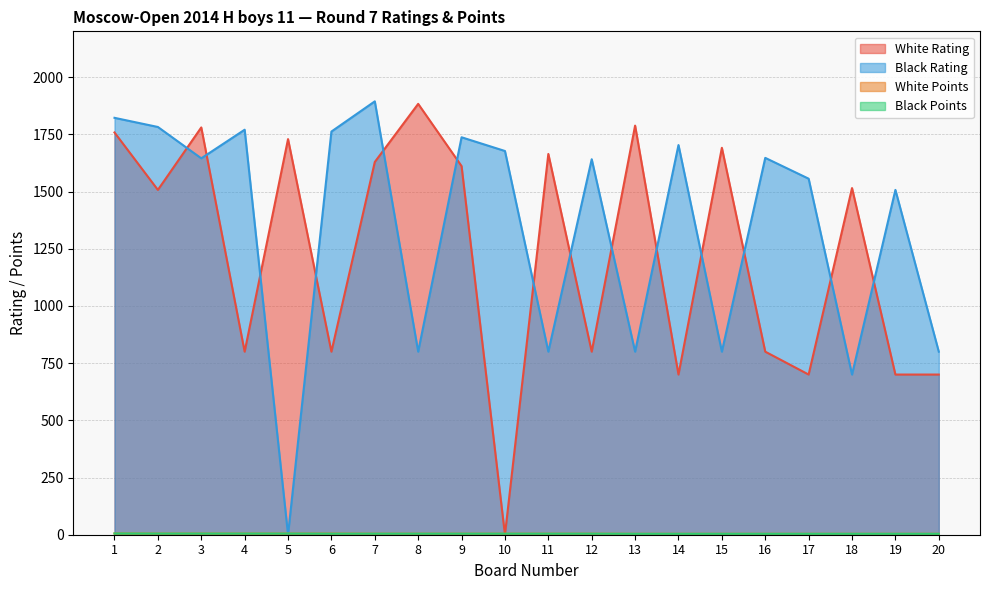

Reading right to left, list all the values displayed in this chart.

White Rating: 700.0	700.0	1515.0	700.0	800.0	1691.0	700.0	1788.0	800.0	1664.0	0.0	1611.0	1883.0	1629.0	800.0	1729.0	800.0	1780.0	1507.0	1758.0
Black Rating: 800.0	1507.0	700.0	1556.0	1647.0	800.0	1703.0	800.0	1641.0	800.0	1677.0	1737.0	800.0	1894.0	1762.0	0.0	1770.0	1645.0	1782.0	1822.0
White Points: 4.0	4.0	4.0	4.0	4.0	4.0	4.0	4.0	4.5	4.5	4.5	4.5	4.5	4.5	5.0	5.0	5.0	5.0	5.0	5.5
Black Points: 4.0	4.0	4.0	4.0	4.0	4.0	4.0	4.0	4.5	4.5	4.5	4.5	4.5	4.5	4.5	5.0	5.0	5.0	5.0	5.5